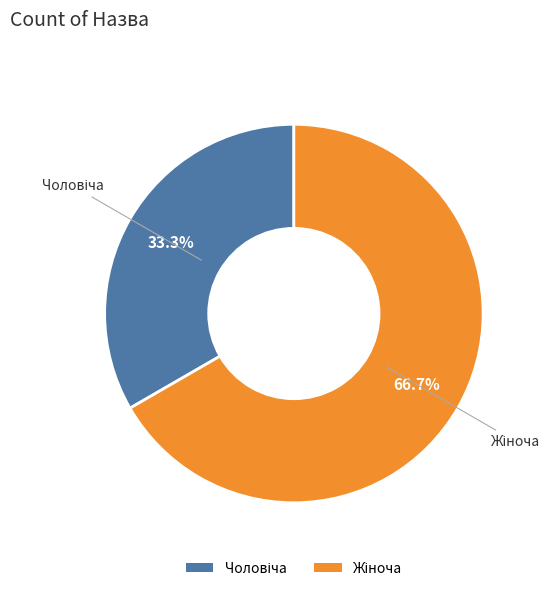

Does any single category account for the majority?

Yes